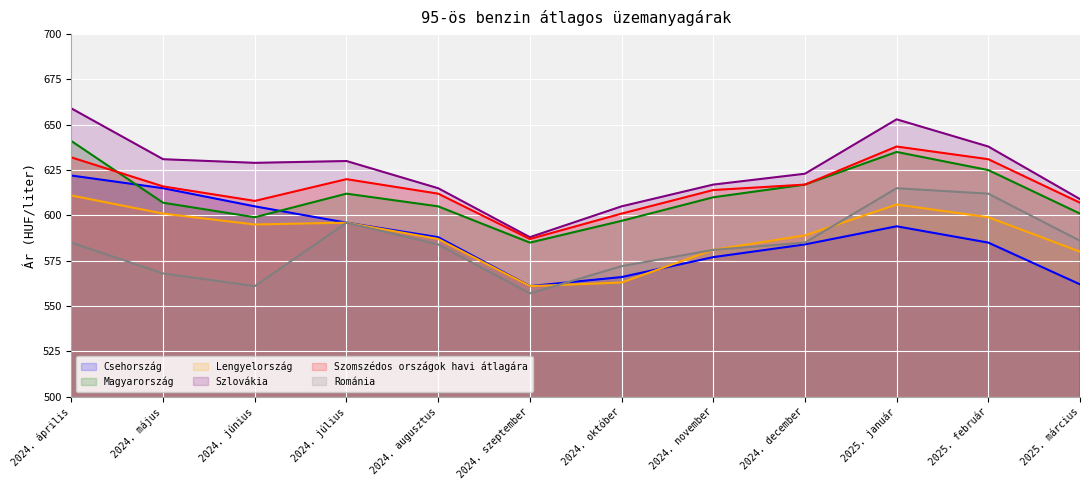

Where is the first local minimum for Szomszédos országok havi átlagára?

2024. június